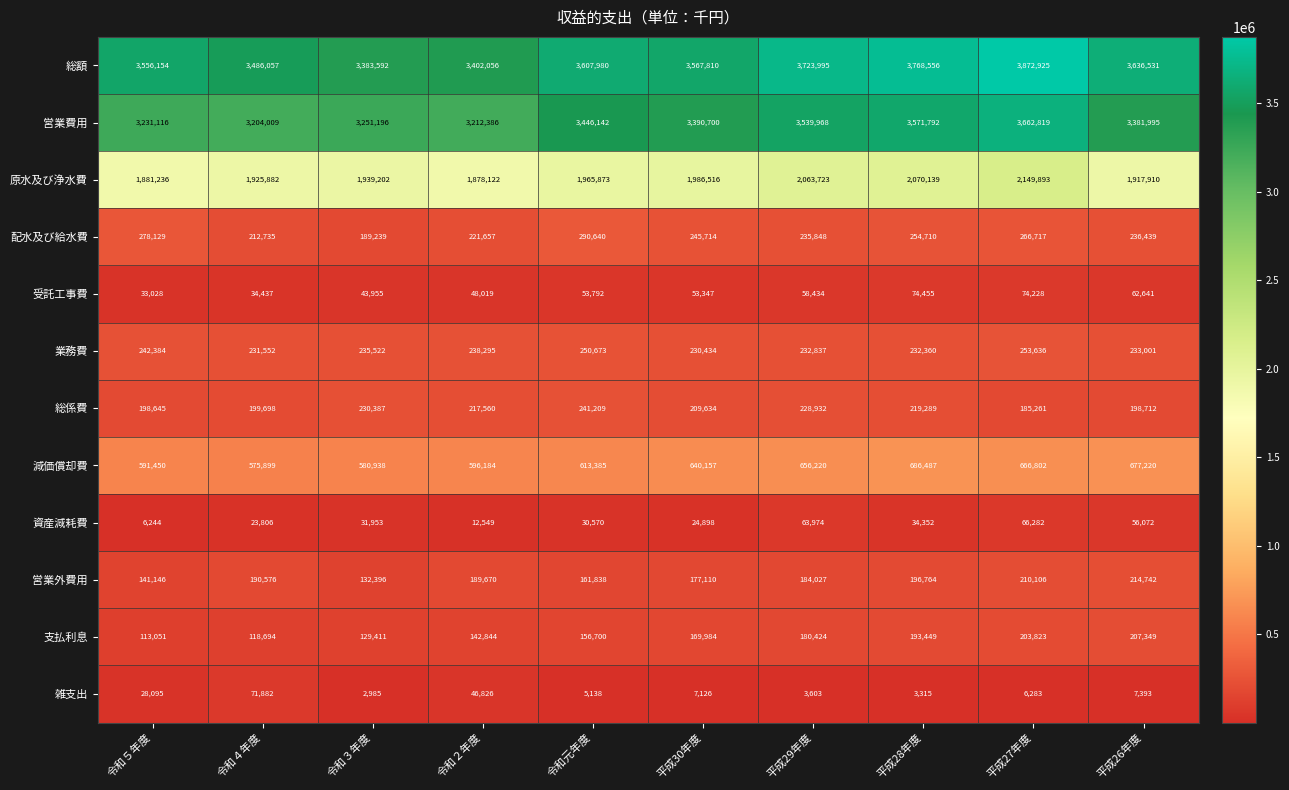

At which label does 営業外費用 reach its peak?

平成26年度